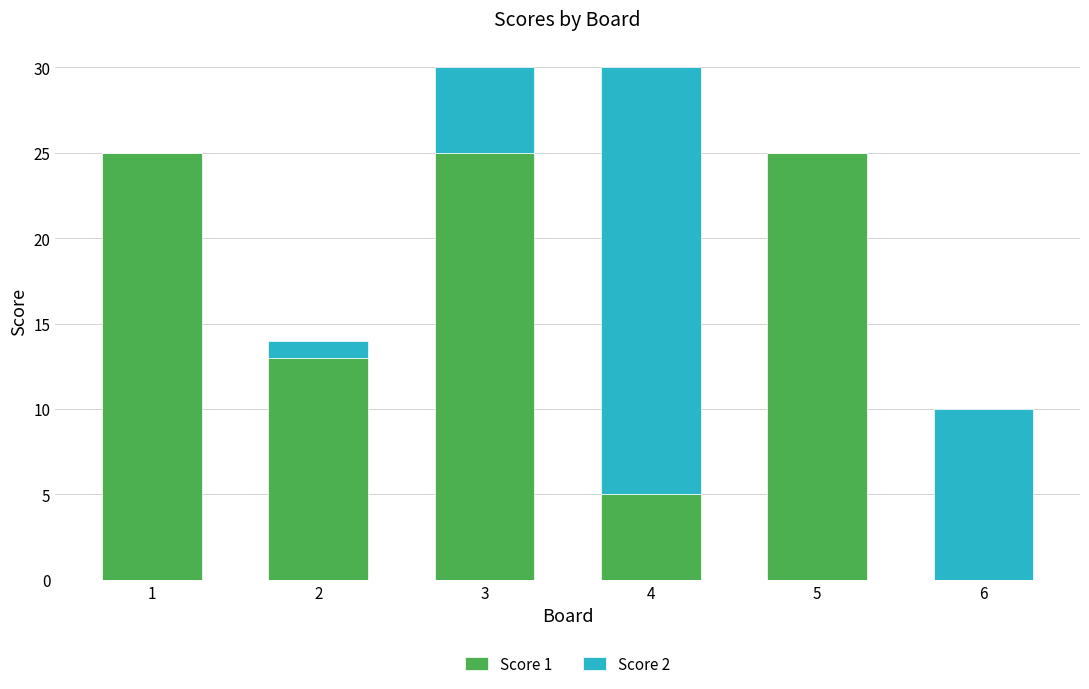

Is it true that Score 1 equals 10 at 3?

False